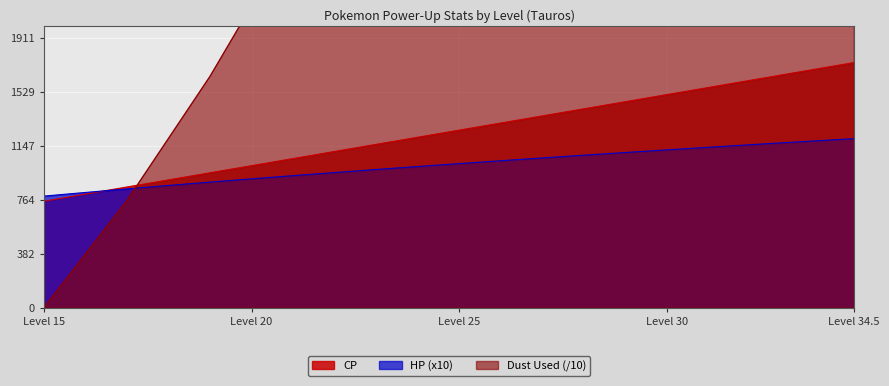

Between which two adjacent categories do Dust Used and HP first intersect?

17 and 17.5